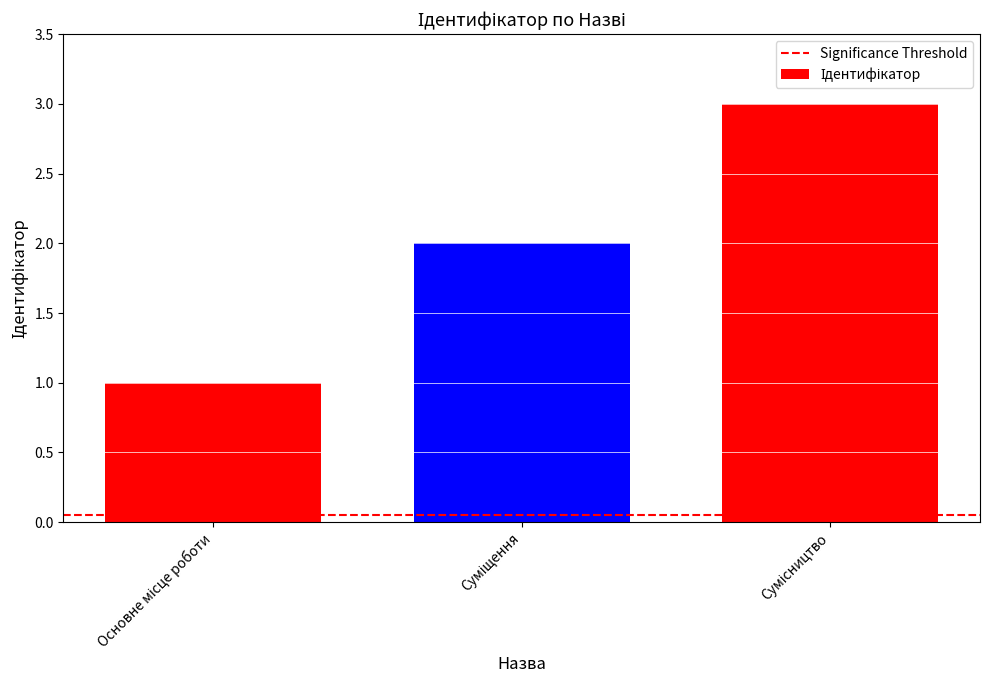

Does the chart contain any negative values?

No